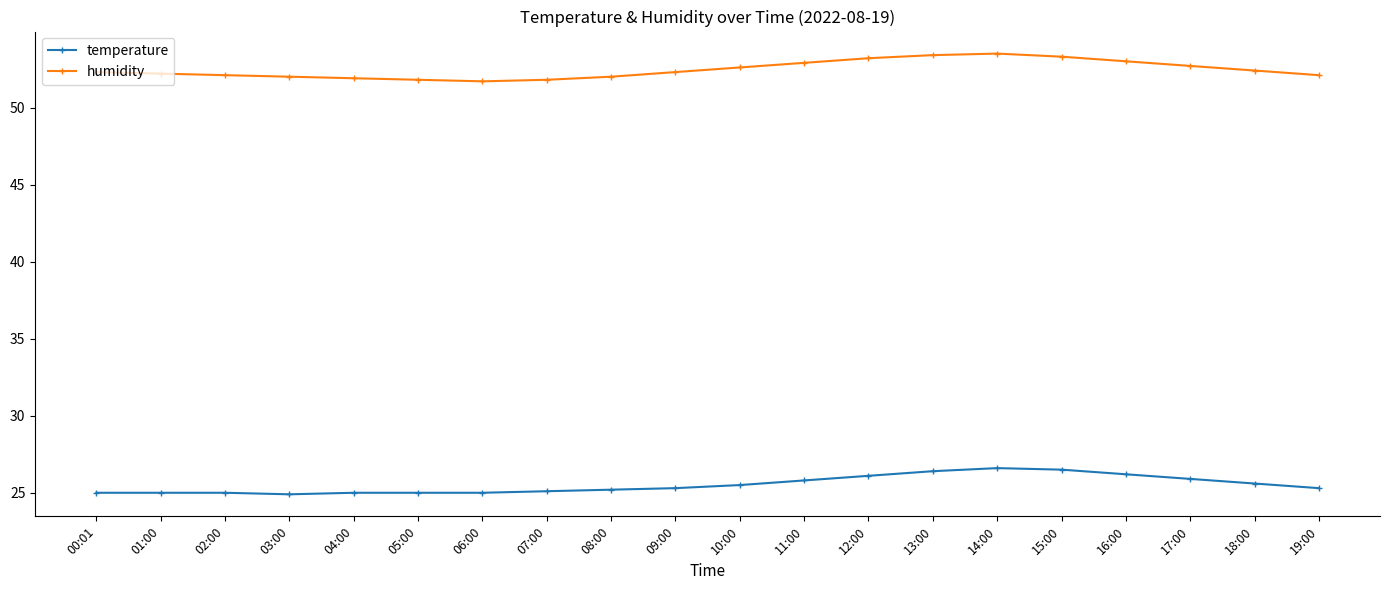

What is the total value across all series at 08:00?

77.2